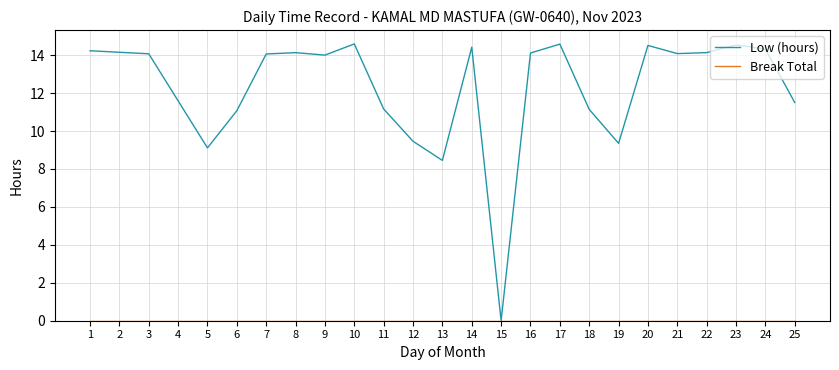

Which series has the largest range (max minus min)?

Low (hours)